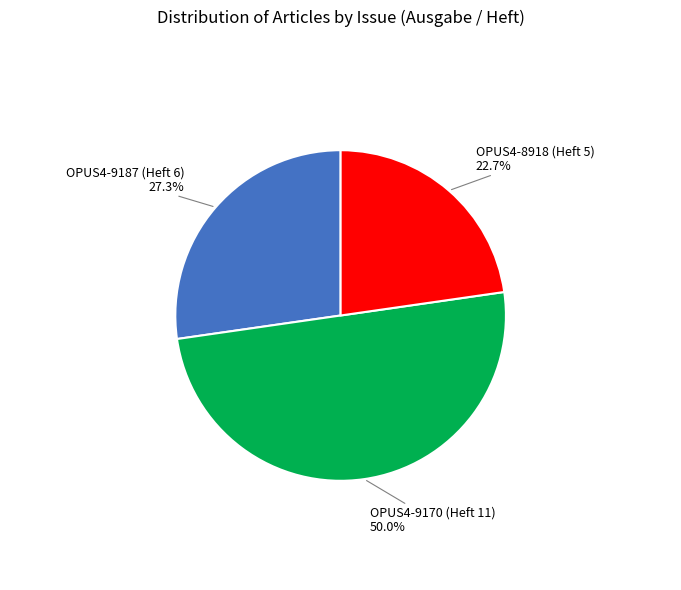

Which category has the smallest portion of the pie?

OPUS4-8918 (Heft 5)